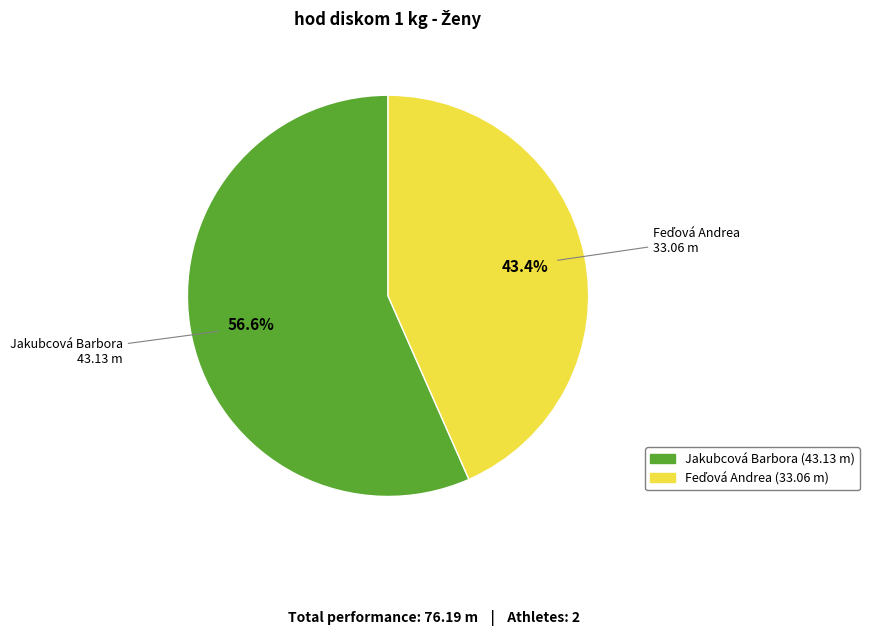

Does any single category account for the majority?

Yes